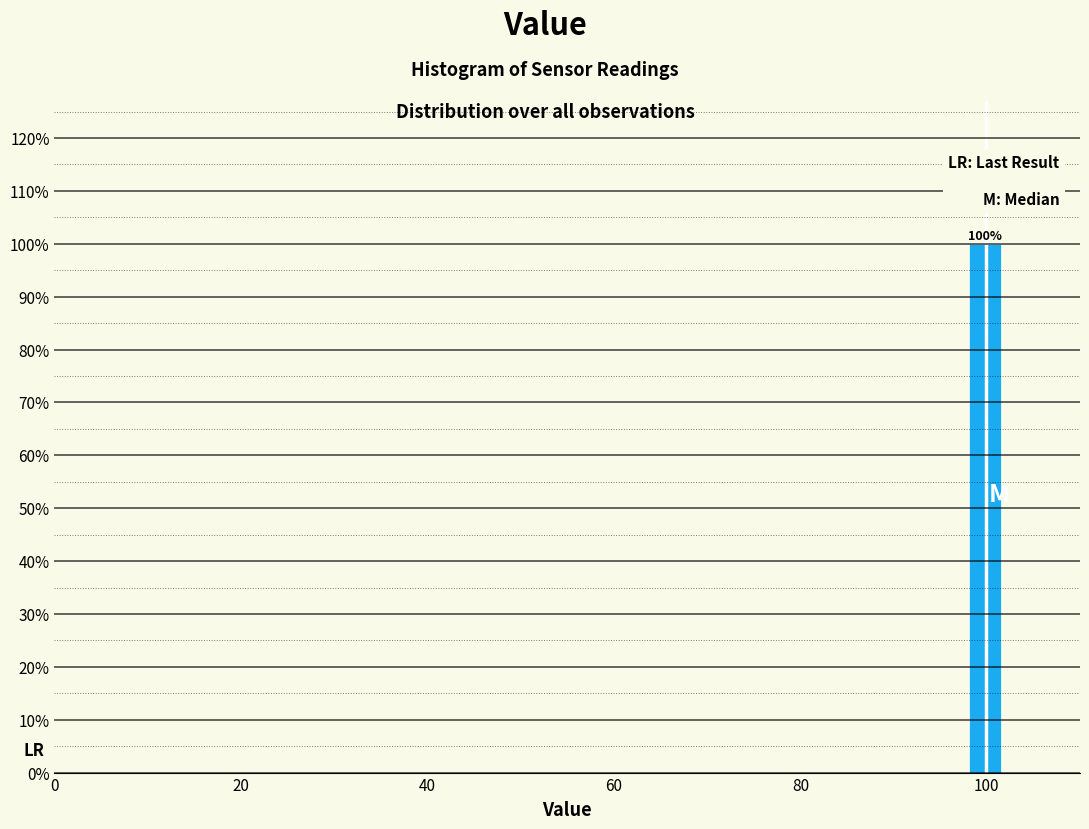

Read against the x-axis, roughly where is the centre of the tallest bar?

100